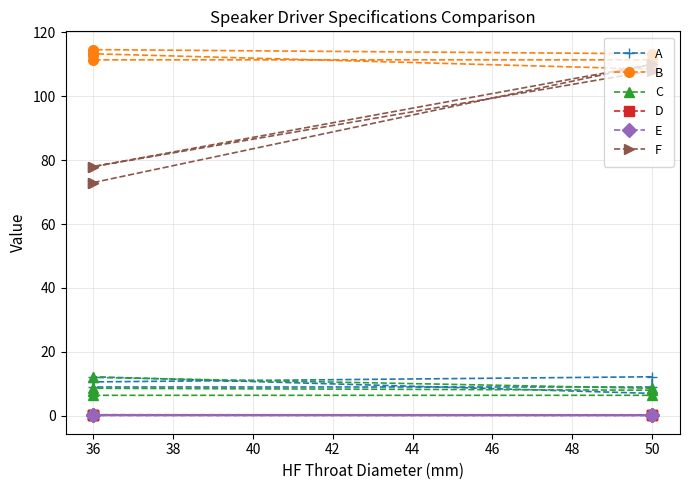

What is the minimum value shown in the chart?

0.1